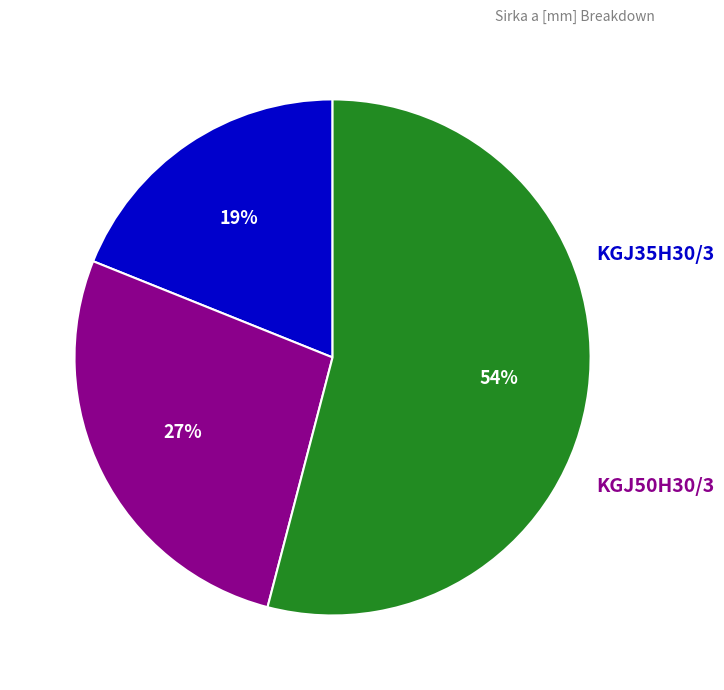

To the nearest percent, what is the average slice percentage?

33%